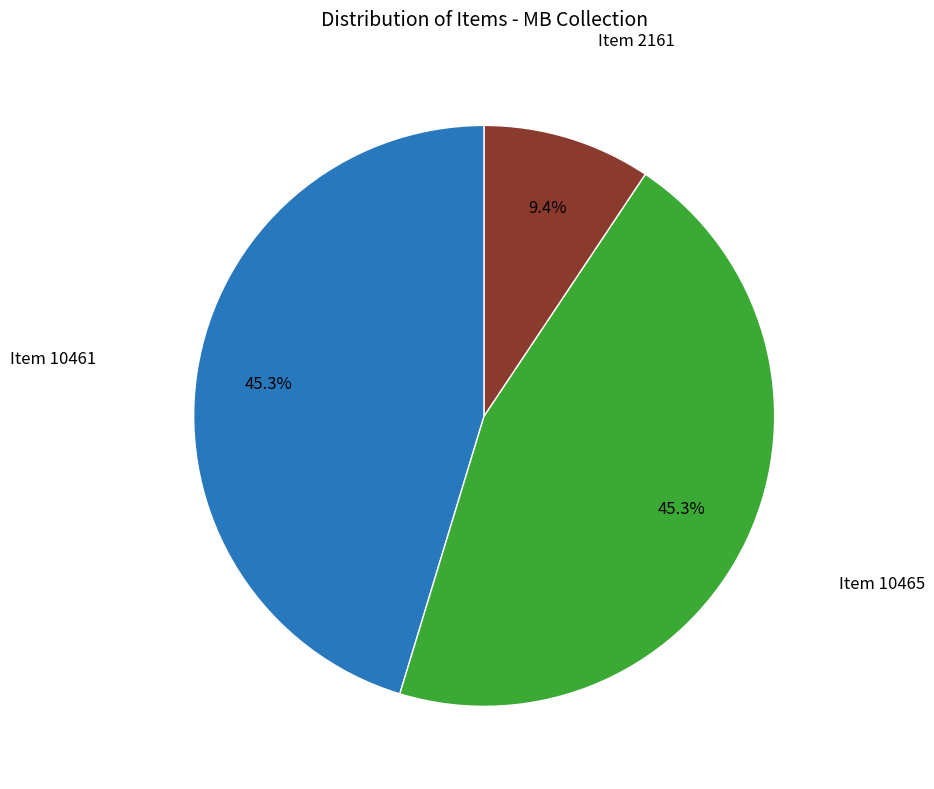

To the nearest percent, what percentage of the pie is Item 2161?

9%